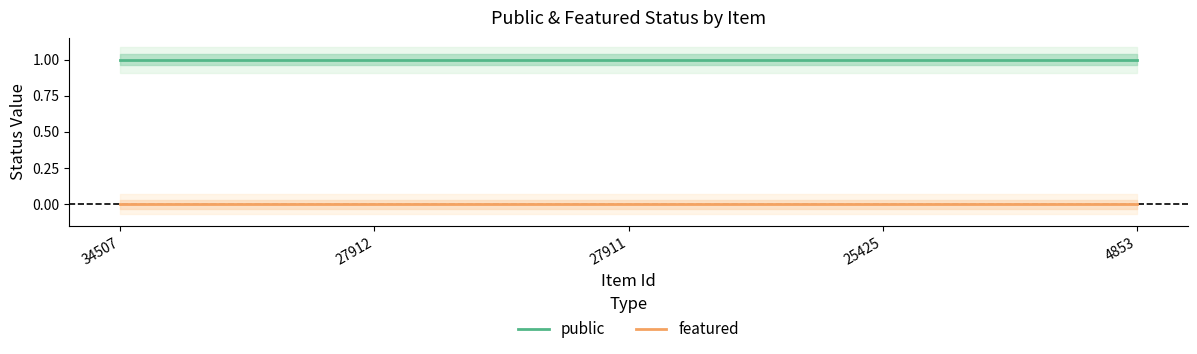

What is the total value across all series at 25425?

1